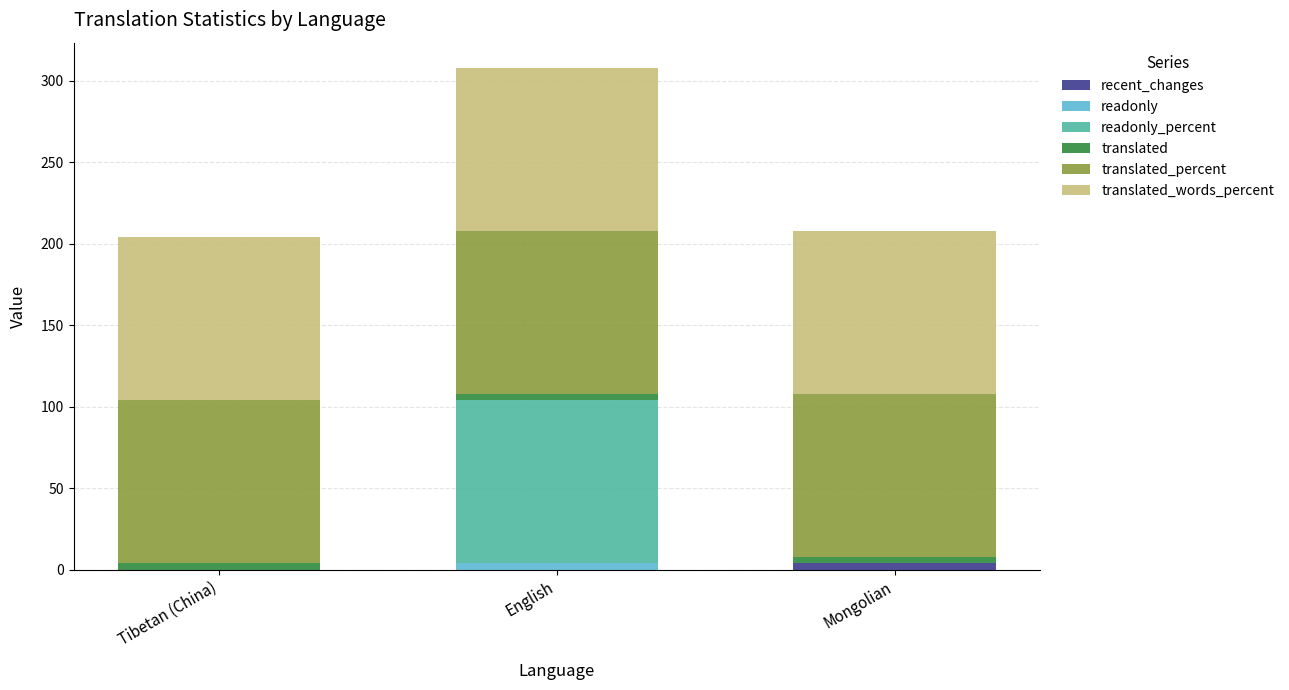

Reading left to right, list the values for the recent_changes series.

Tibetan (China)=0	English=0	Mongolian=4